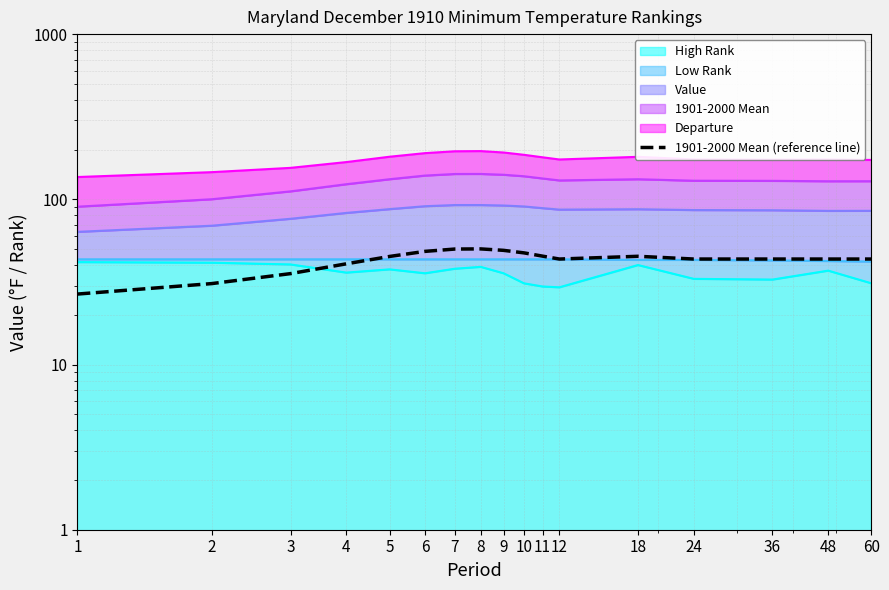

How many interior local peaks (higher than both neighbors) does the data have?

2